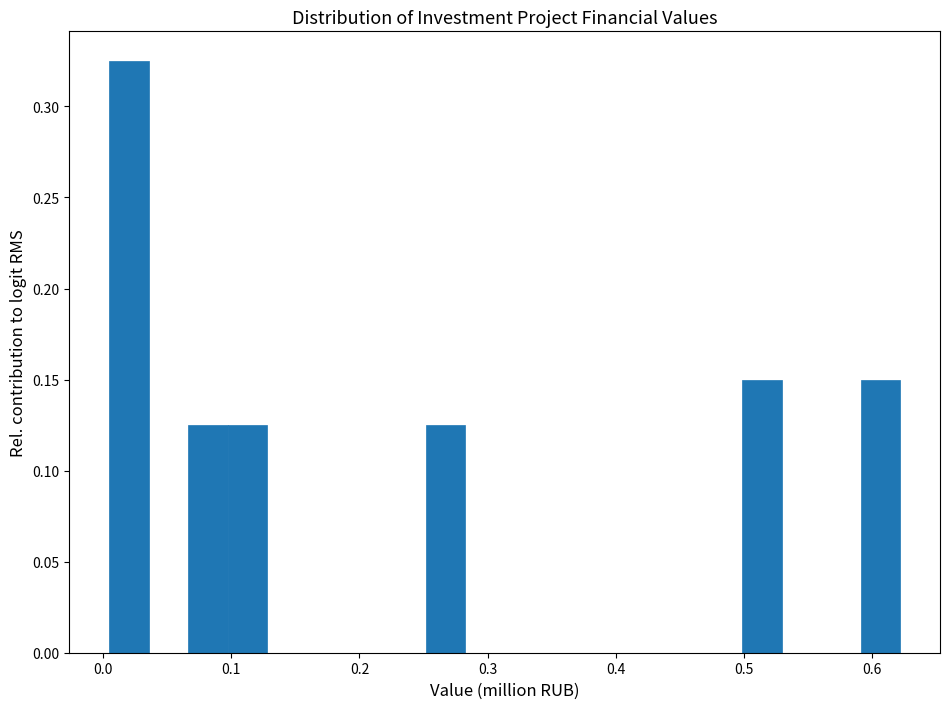

Read against the x-axis, roughly where is the centre of the tallest bar?

0.02